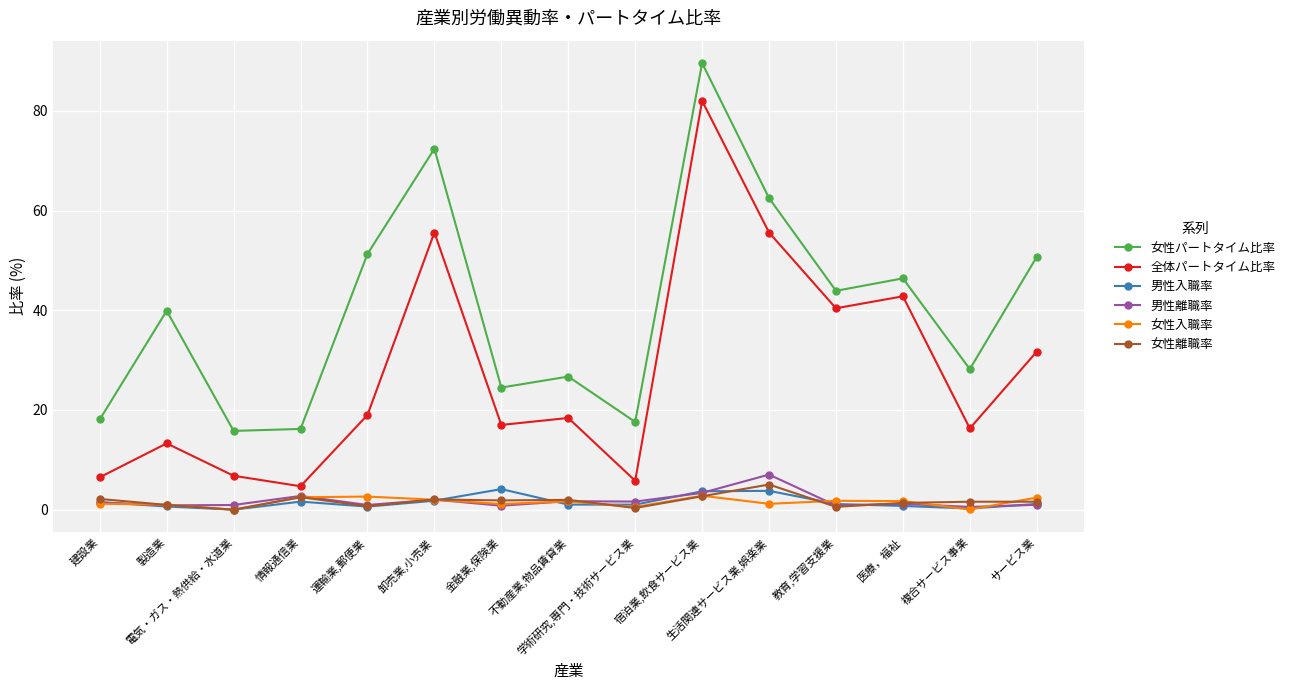

What is the label of the 11th point from the right?

運輸業,郵便業